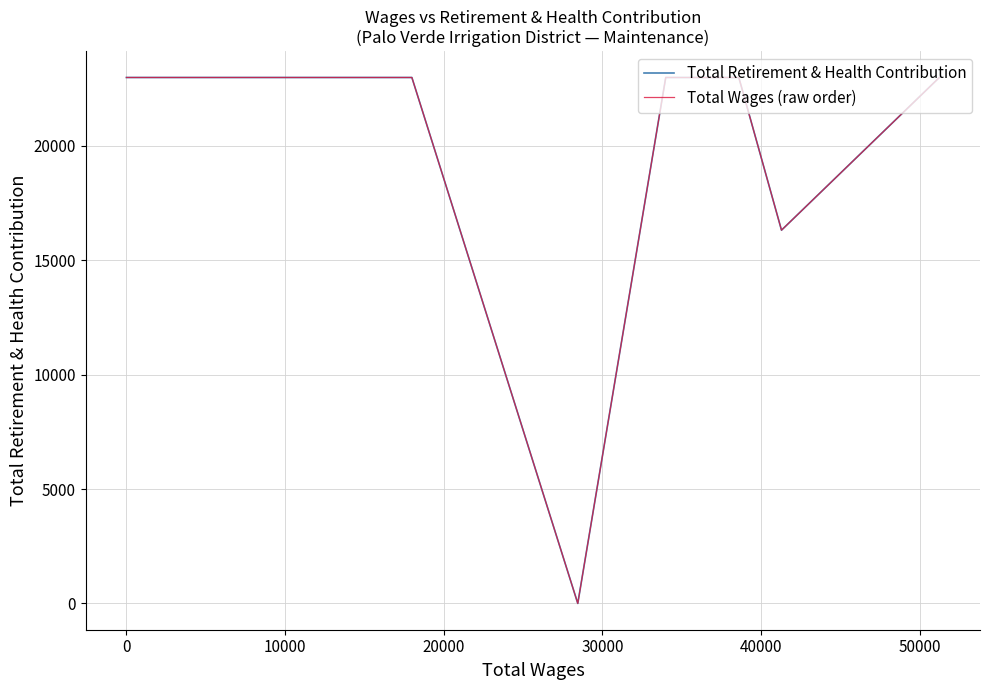

Is the value of Total Retirement & Health Contribution at 20000 greater than the value of Total Wages (raw order) at −10000?

No